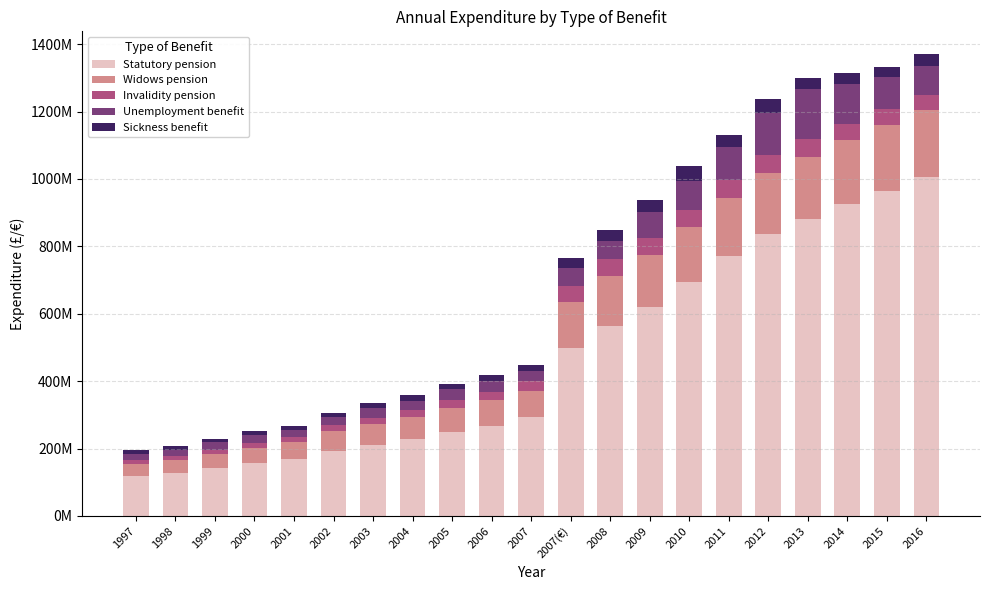

What are all the series names shown in the legend?

Statutory pension, Widows pension, Invalidity pension, Unemployment benefit, Sickness benefit